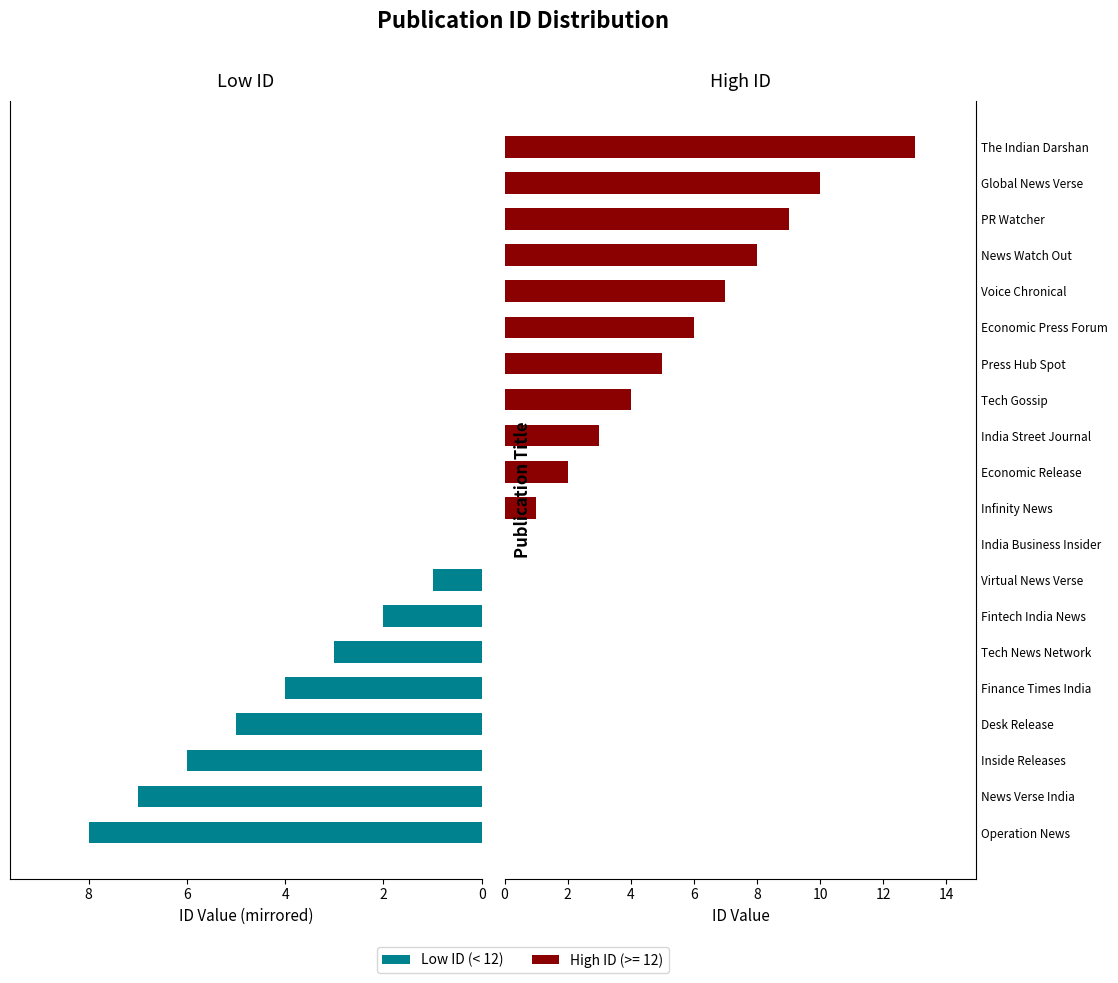

What is the total value across all series at 6?

5